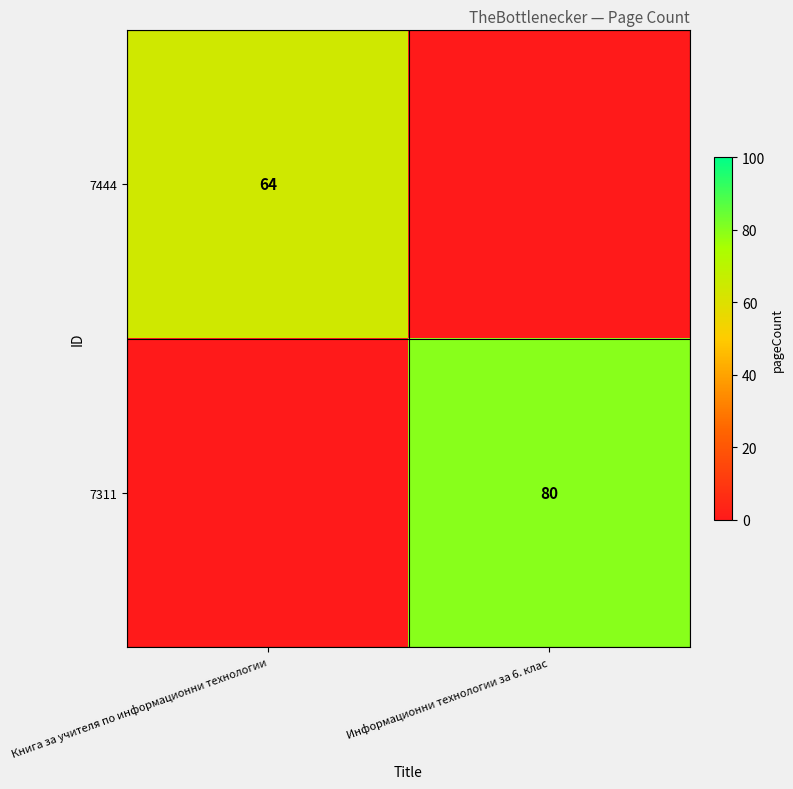

What is the greatest value displayed?

80